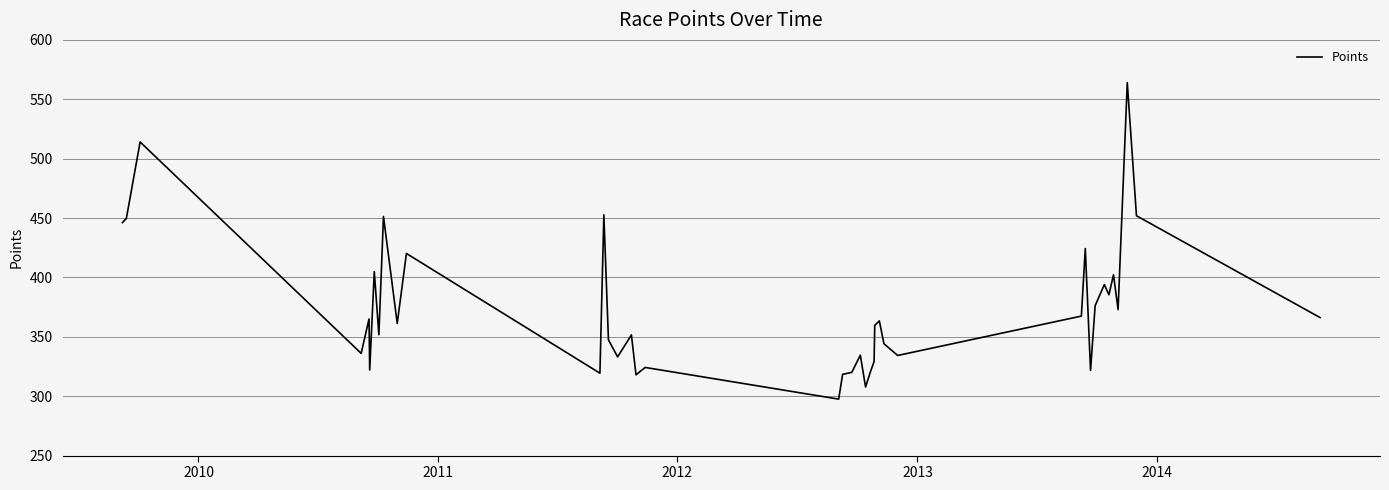

What is the maximum value shown in the chart?

564.0